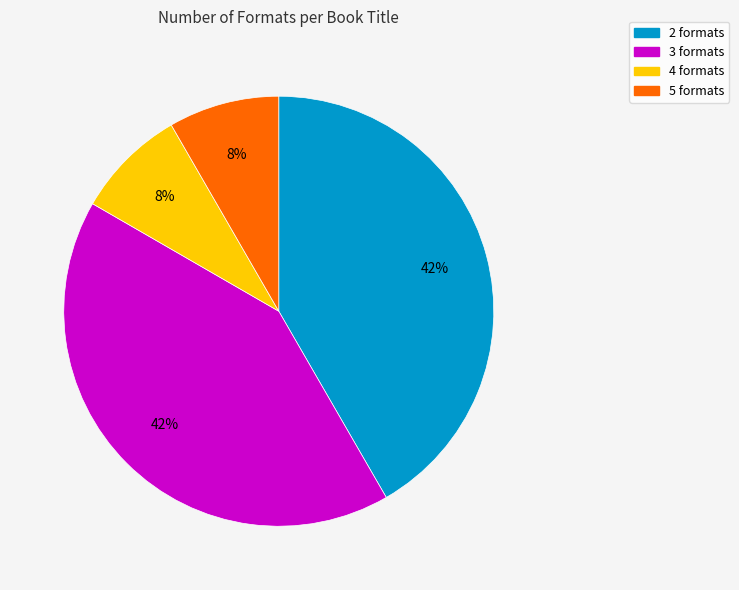

Is it true that 5 formats is 8% of the pie?

True